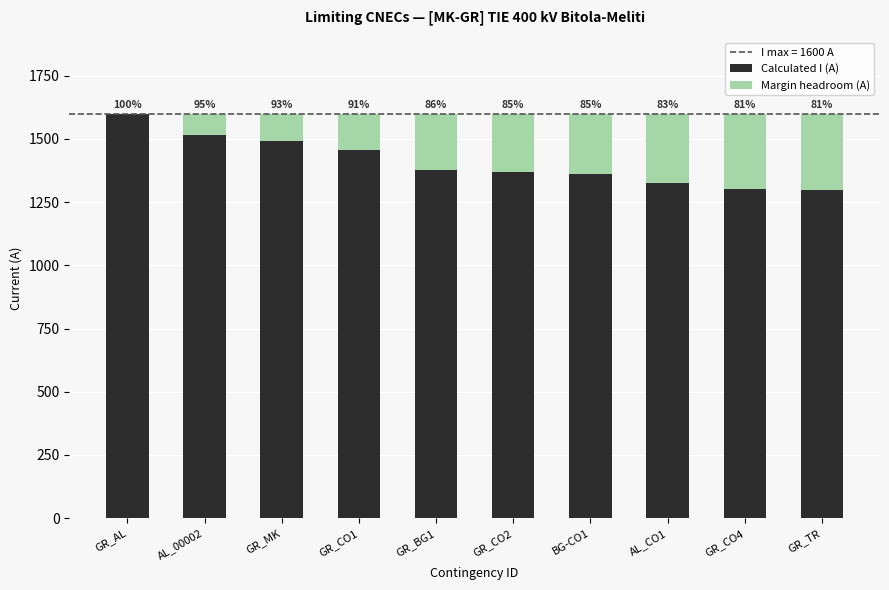

What is the label of the 6th bar from the left?

GR_CO2